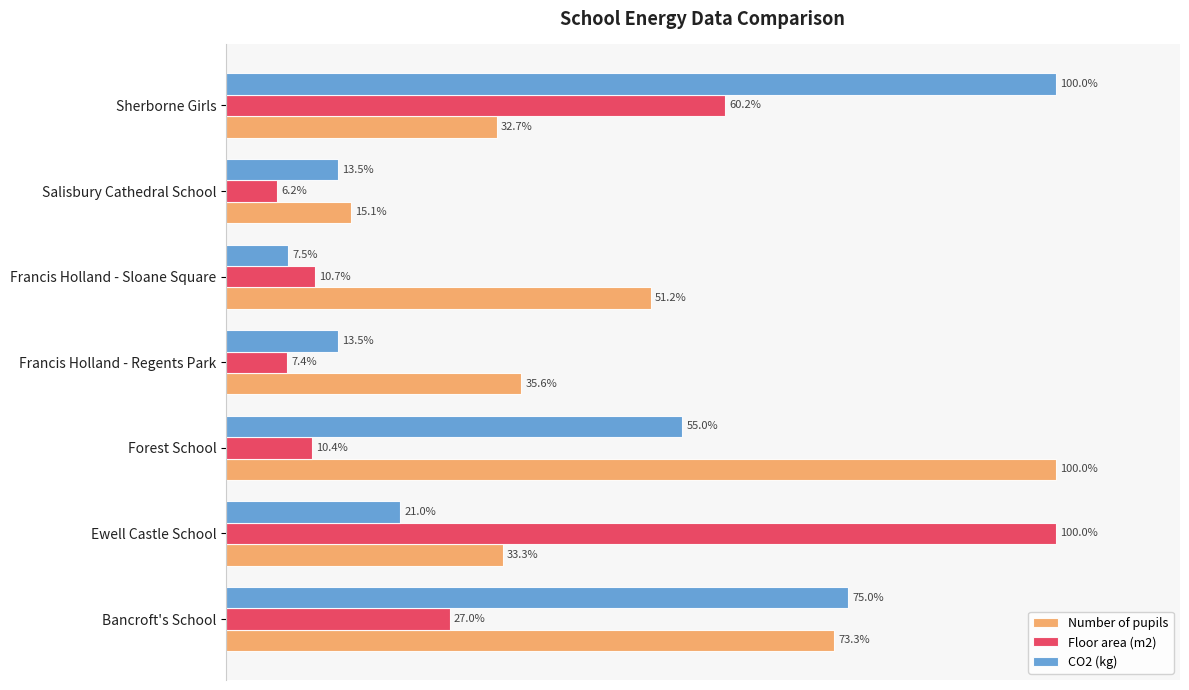

At which label does CO2 (kg) reach its minimum?

Francis Holland - Sloane Square